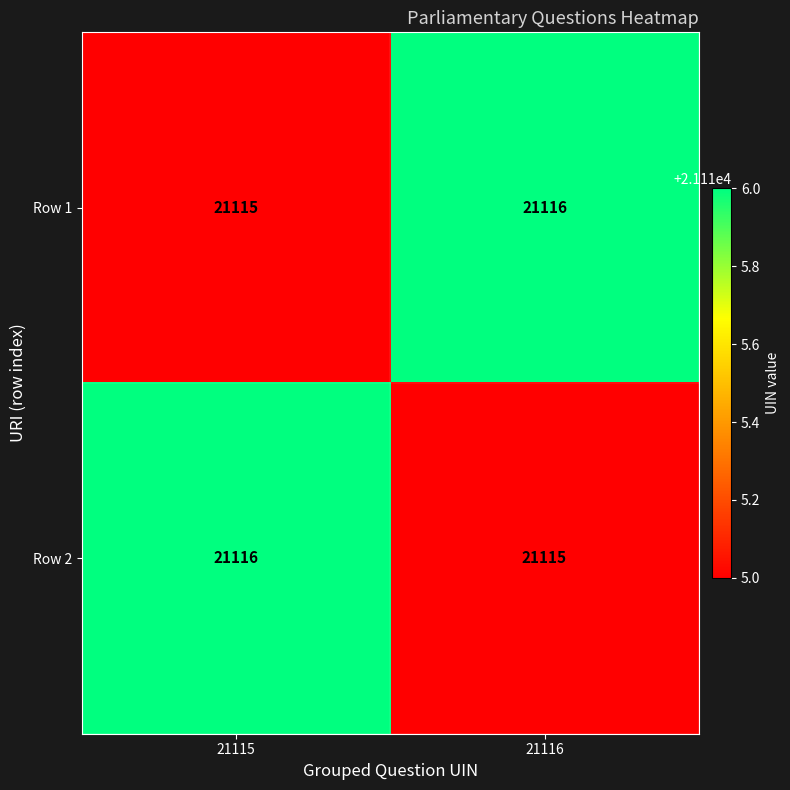

What is the total value across all series at 21116?

42231